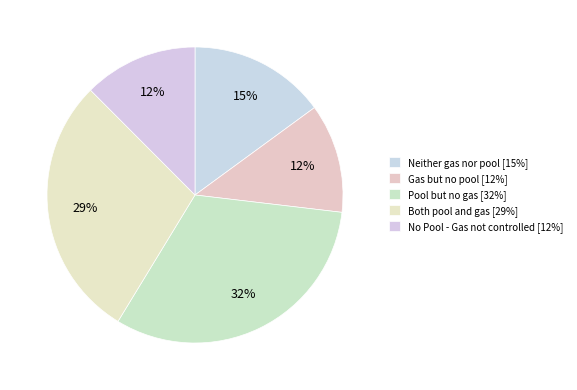

Approximately how many times larger is the value at Neither gas nor pool compared to Both pool and gas?

0.5